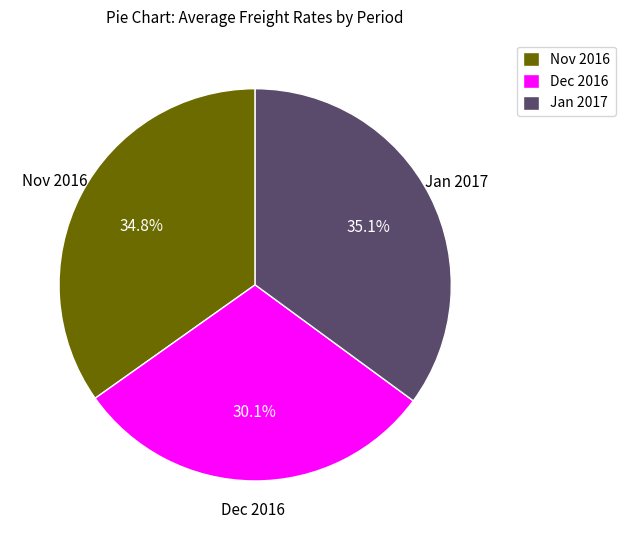

Does Jan 2017 represent more than half of the total?

No